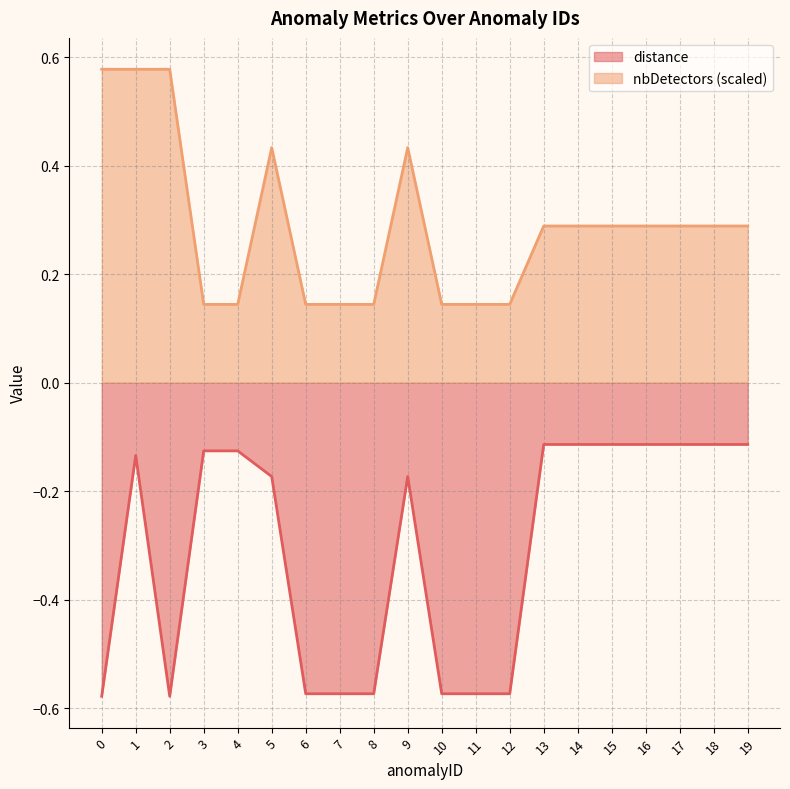

True or false: distance and nbDetectors intersect in this chart.

False